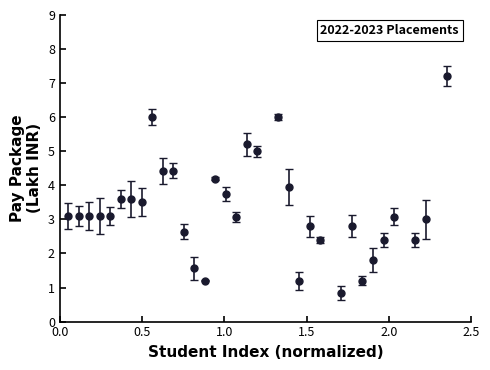

What is the value of the 25th point from the left?

0.8